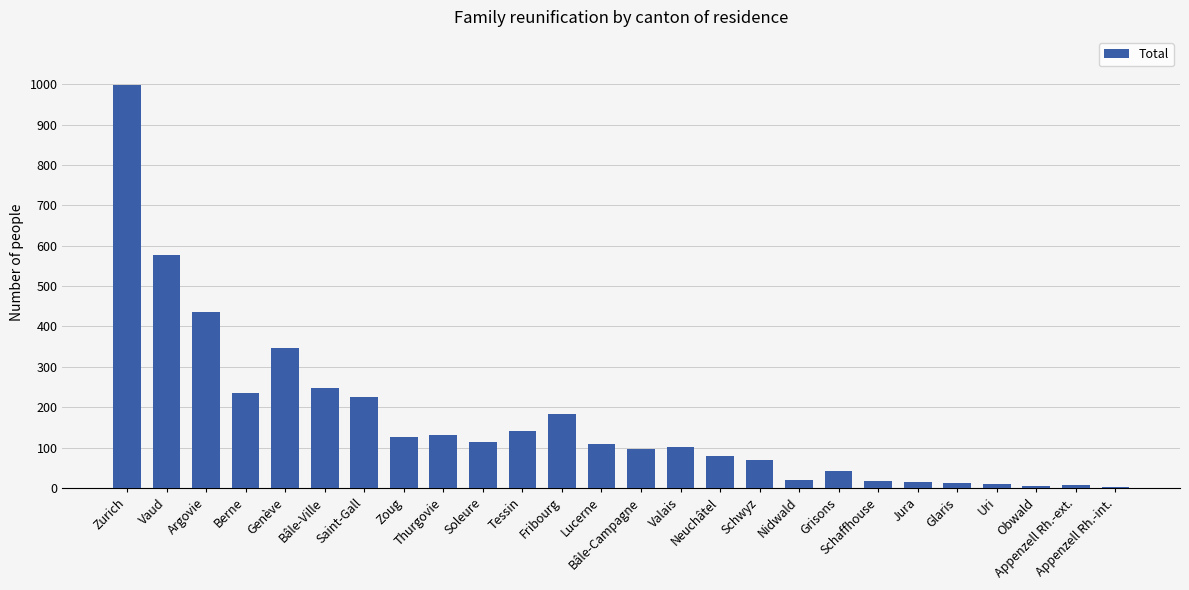

What is the greatest value displayed?

998